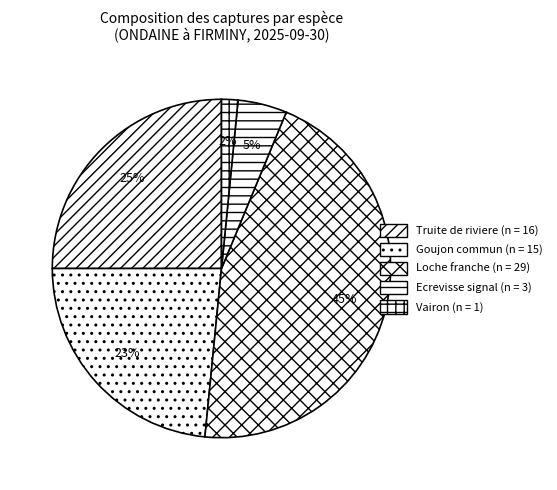

How many slices are in this pie chart?

5